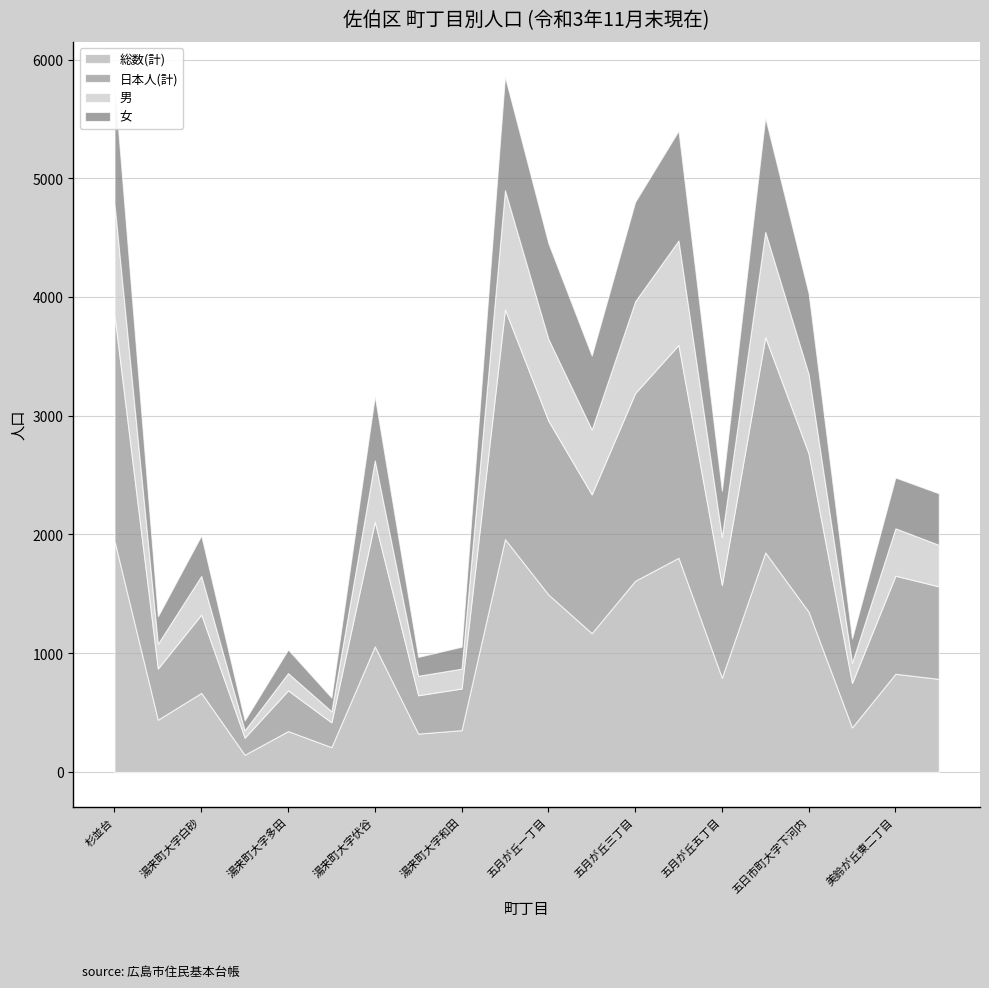

At which category is the sum across all series the highest?

五日市町大字石内